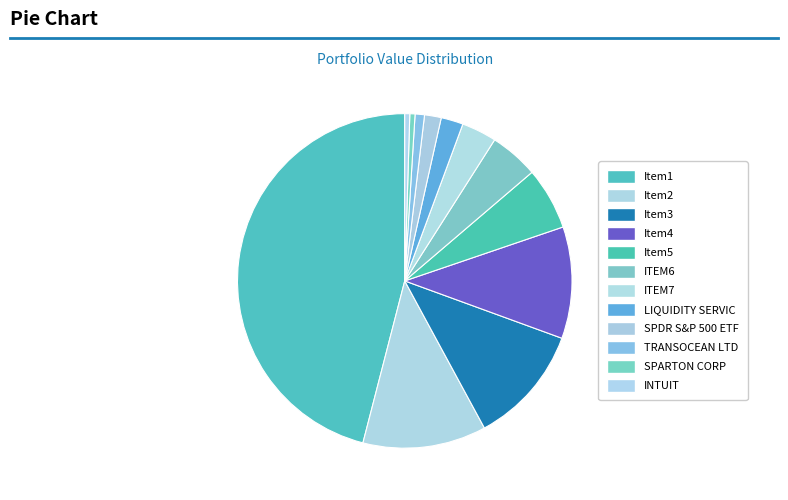

How many slices are in this pie chart?

12